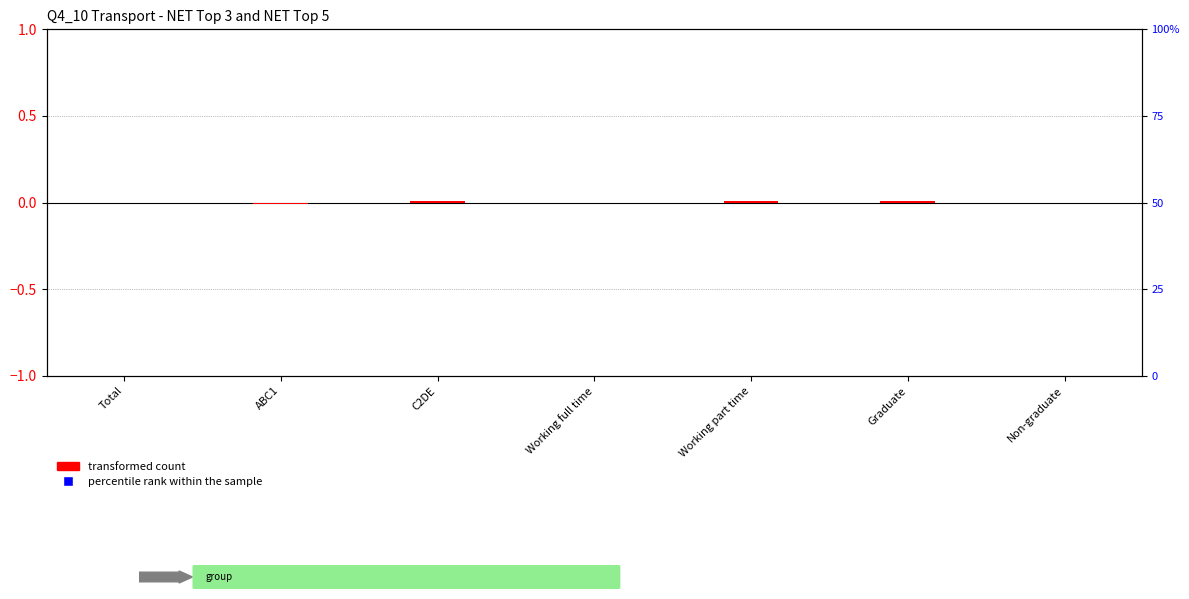

Is the value of percentile rank within the sample at Graduate greater than the value of transformed count at Working full time?

Yes